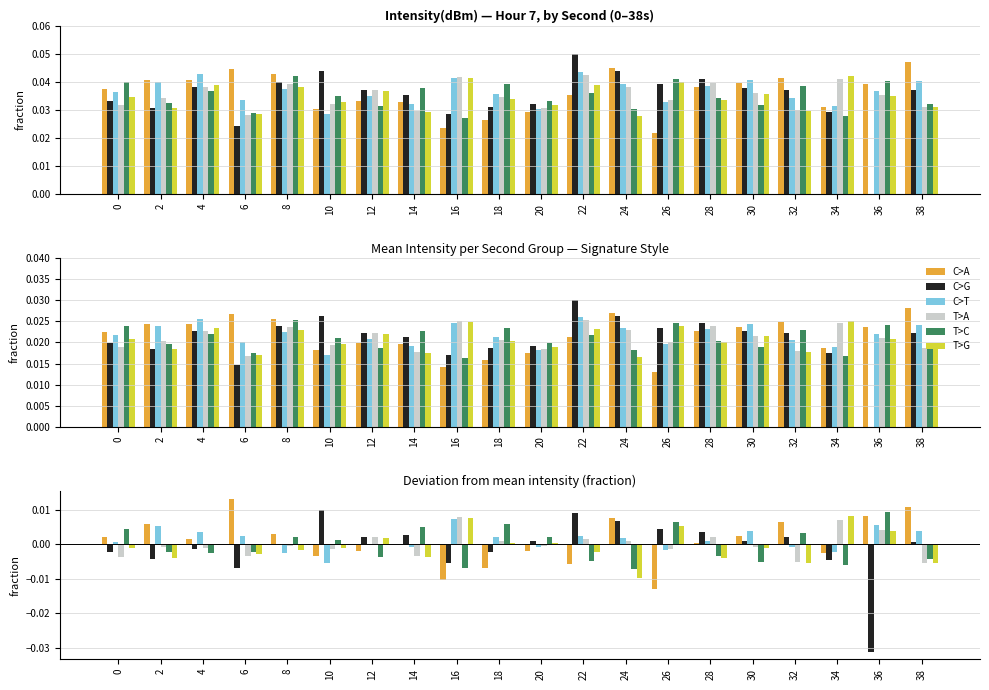

Which series has the largest total across all categories?

C>T